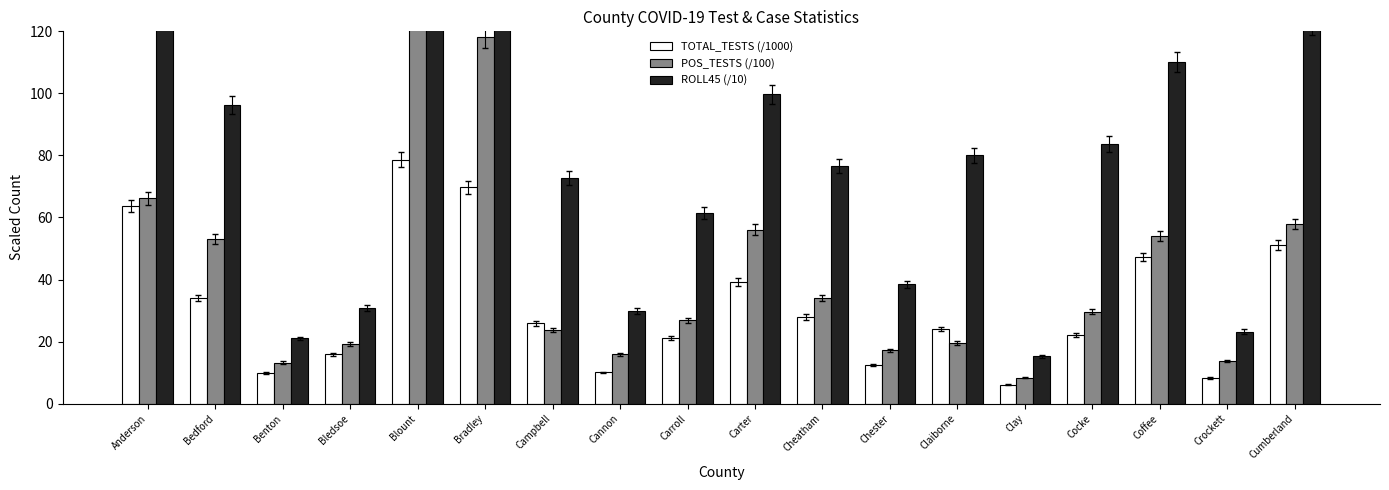

Rank the series by their maximum value, from highest to lowest.

ROLL45 (/10), POS_TESTS (/100), TOTAL_TESTS (/1000)